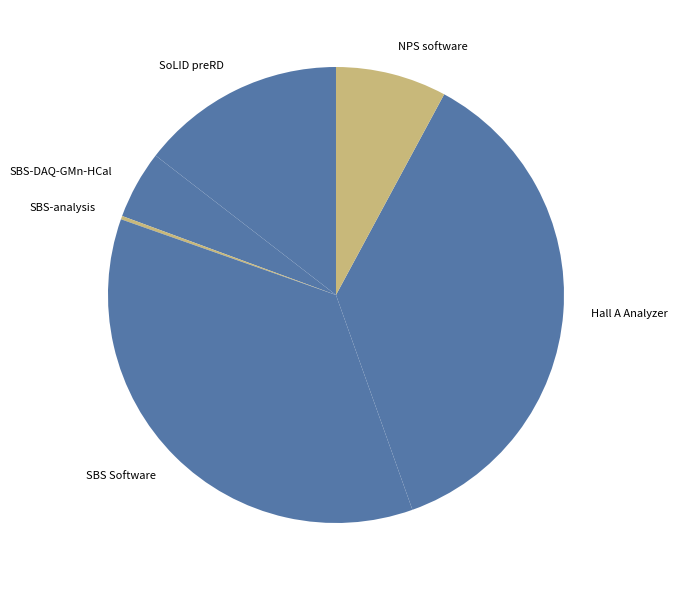

The Hall A Analyzer slice represents 30% of the pie. True or false?

False